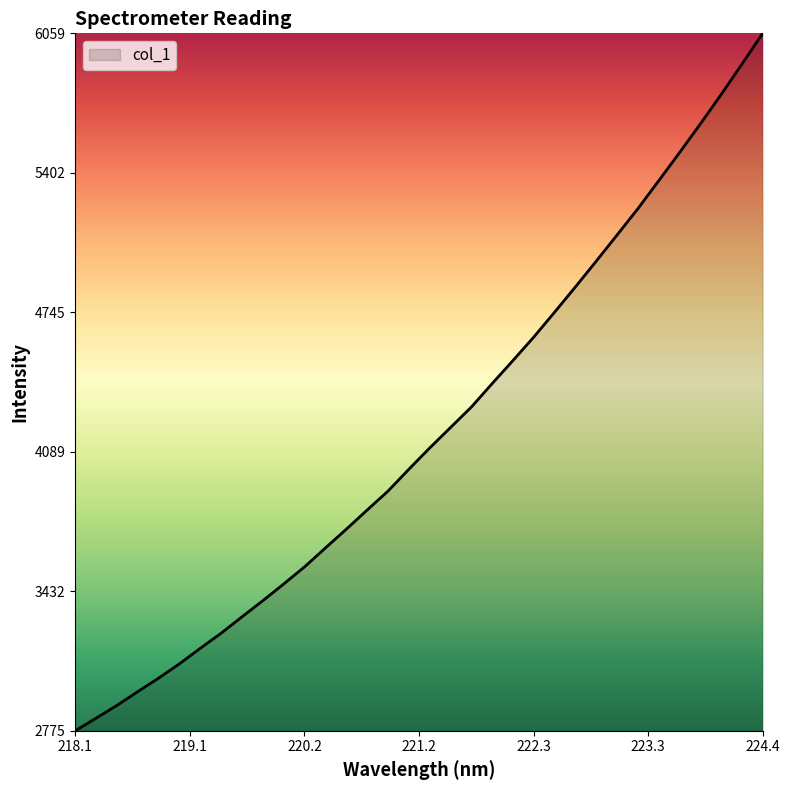

What is the greatest value displayed?

6058.9